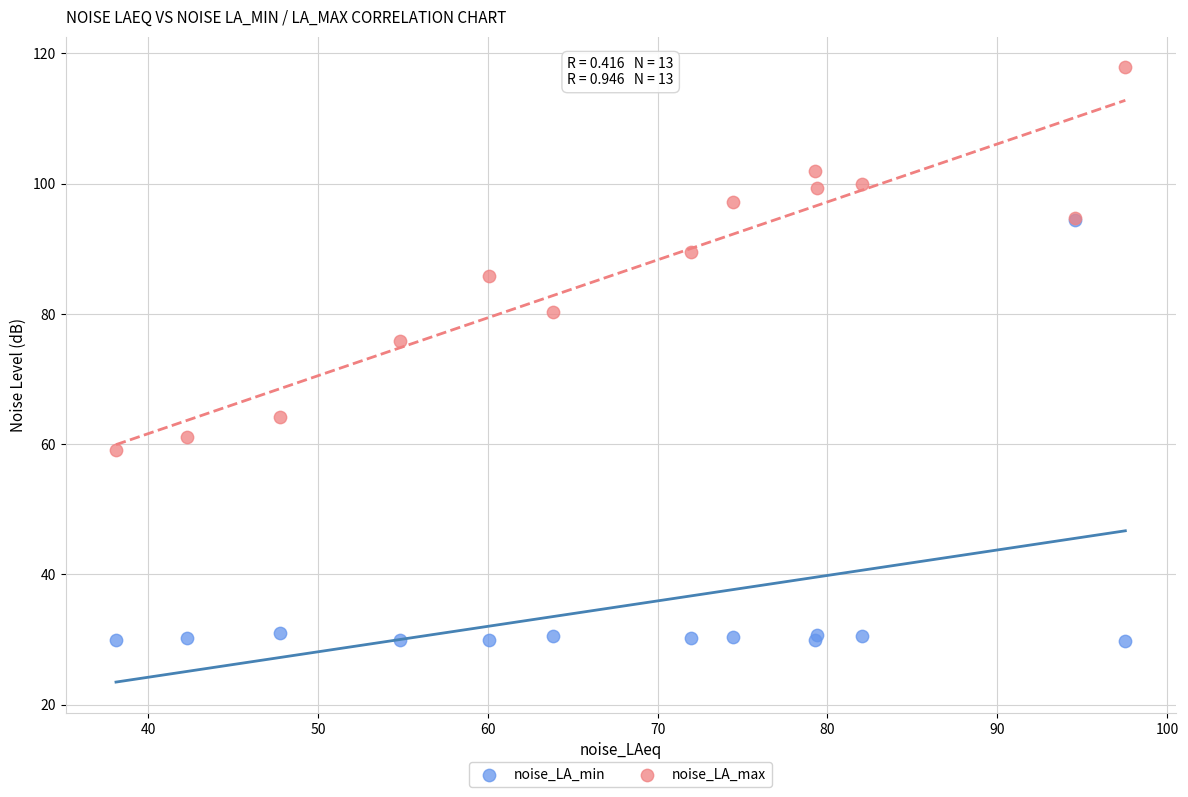

Across all series, what Y value is closest to 73?

75.8